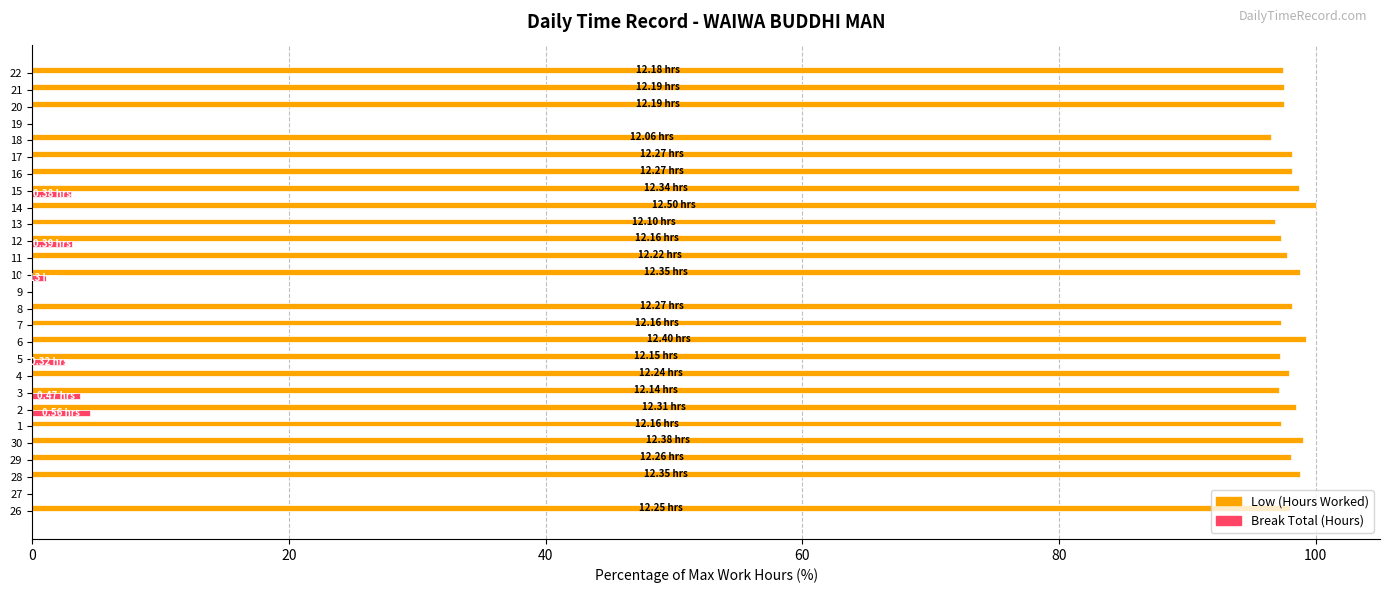

What is the sum of the Low (Hours Worked) values at 3 and 5?

194.3